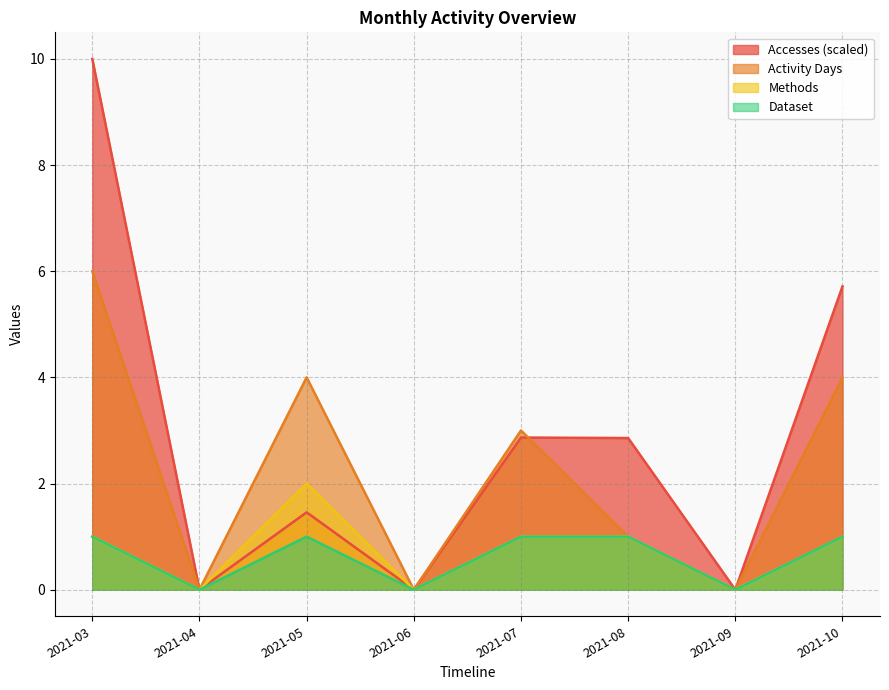

Between 2021-07 and 2021-09, which series saw the biggest shift?

Activity Days